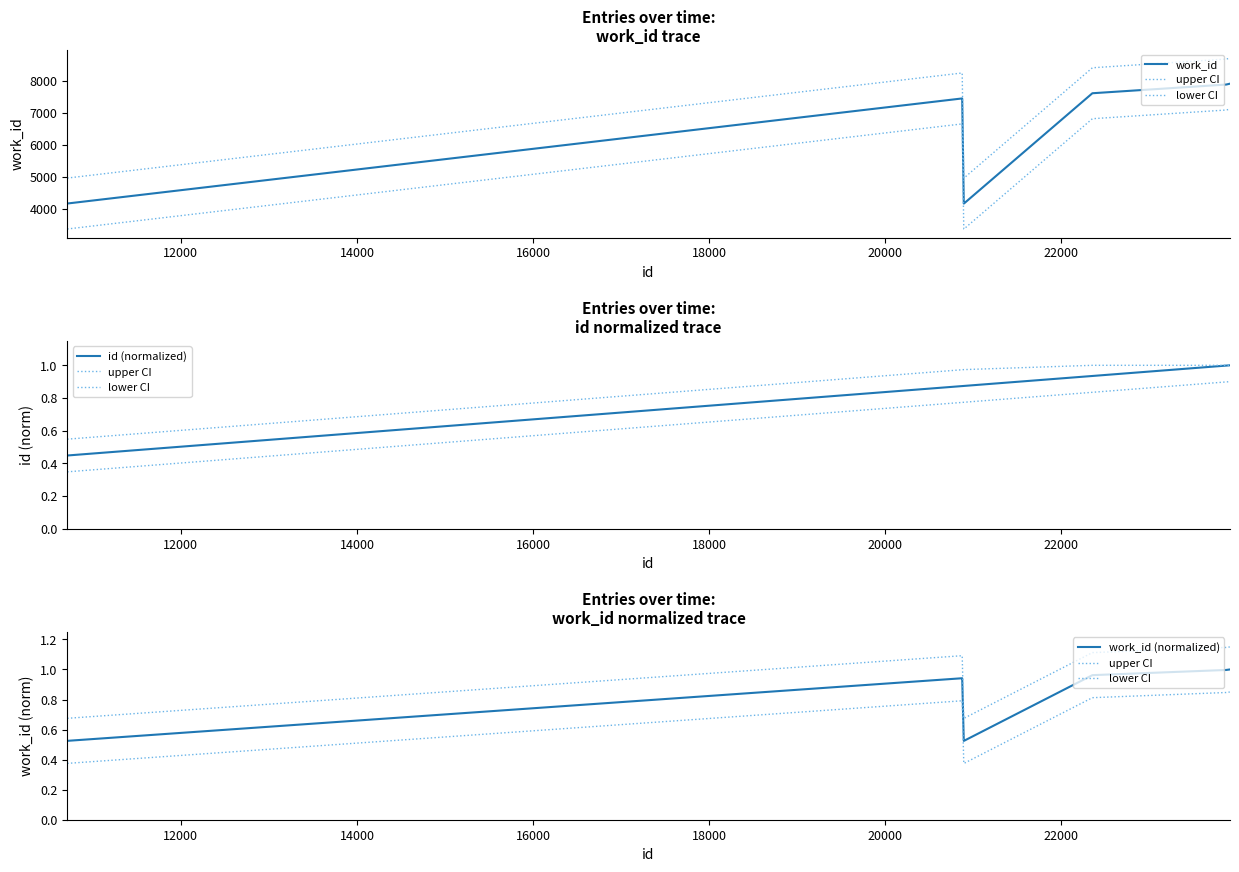

How many values in the work_id series are below 7459?

3